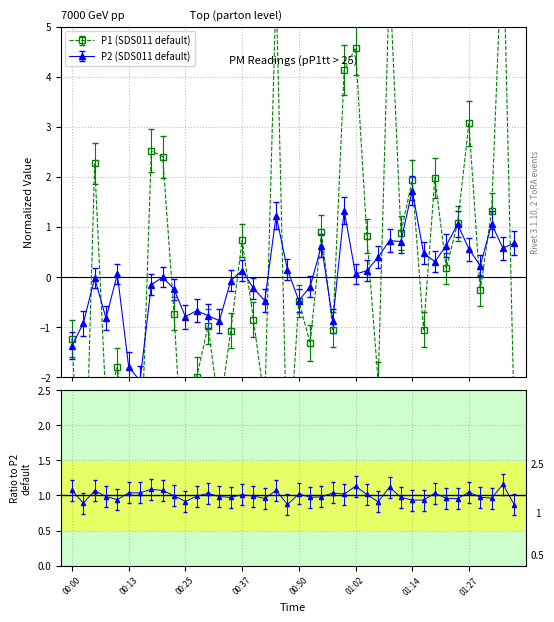

Does the chart have visible grid lines?

Yes